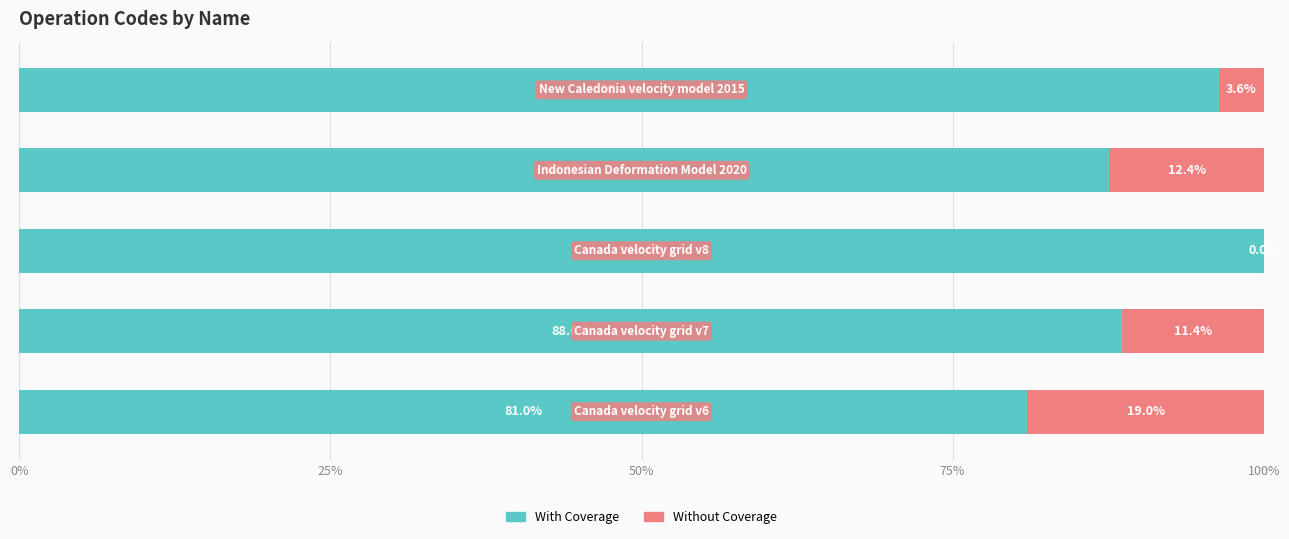

How many series are shown in this chart?

2